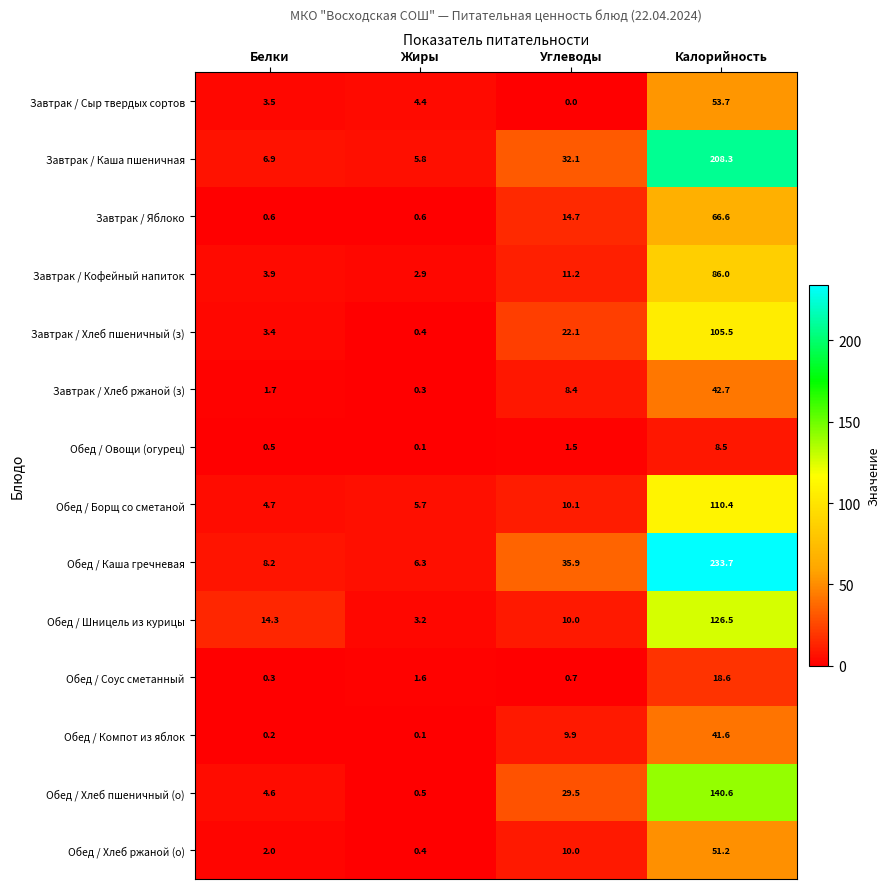

What is the difference between the second highest and minimum values in the Завтрак / Хлеб ржаной (з) series?

8.1